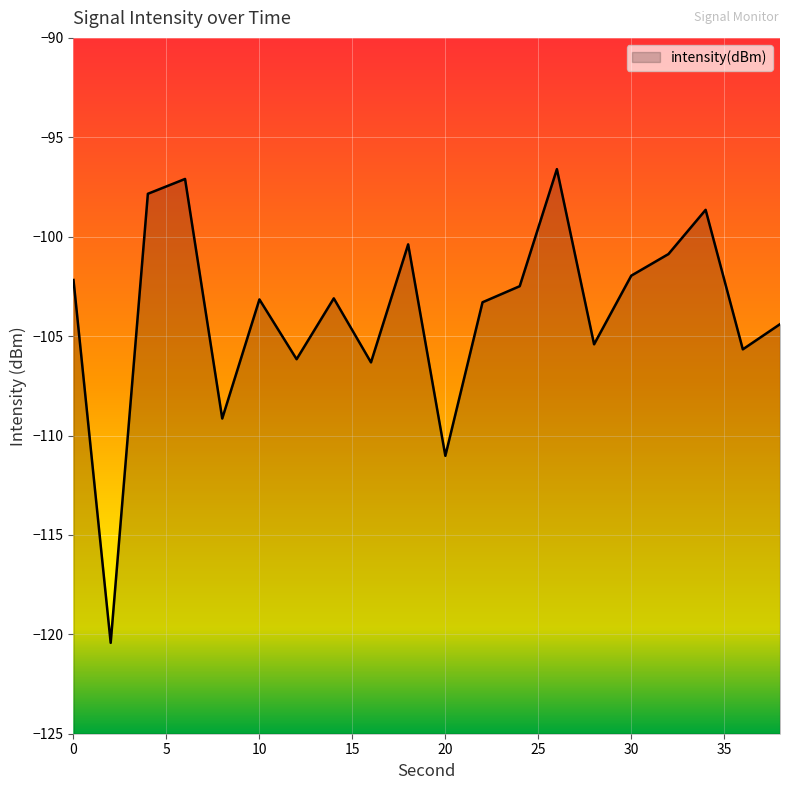

Reading left to right, transcribe all the data shown in this chart.

0=-102.2	2=-120.4	4=-97.8	6=-97.1	8=-109.1	10=-103.2	12=-106.2	14=-103.1	16=-106.3	18=-100.4	20=-111.0	22=-103.3	24=-102.5	26=-96.6	28=-105.4	30=-102.0	32=-100.9	34=-98.6	36=-105.7	38=-104.4